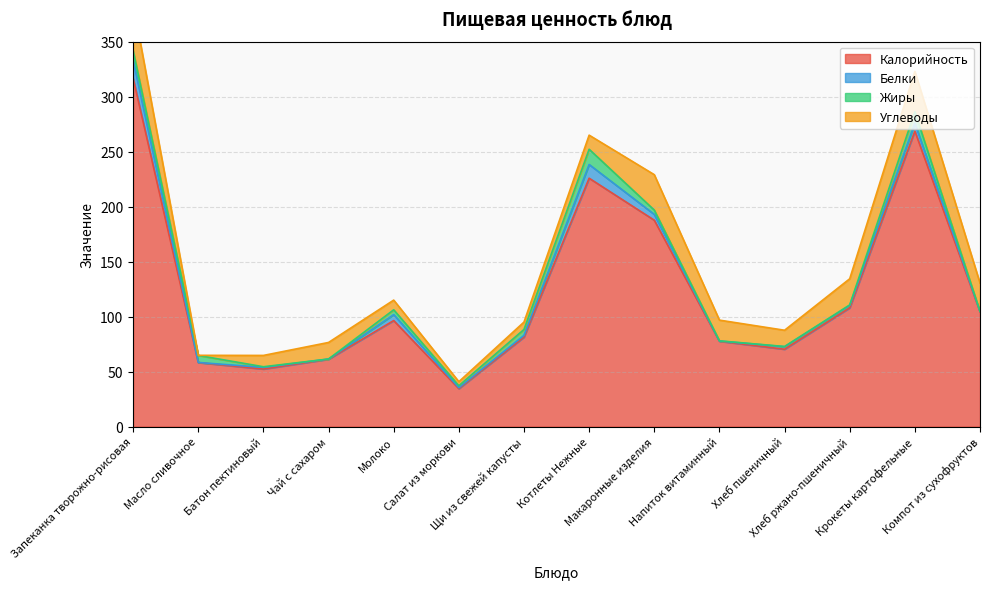

At how many categories does at least one series exceed 176?

4